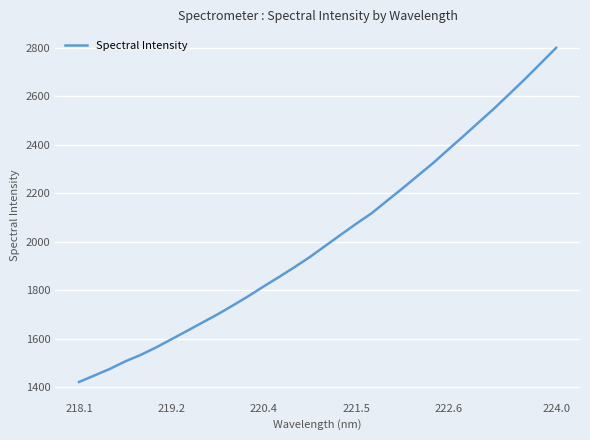

What is the smallest value displayed?

1421.0